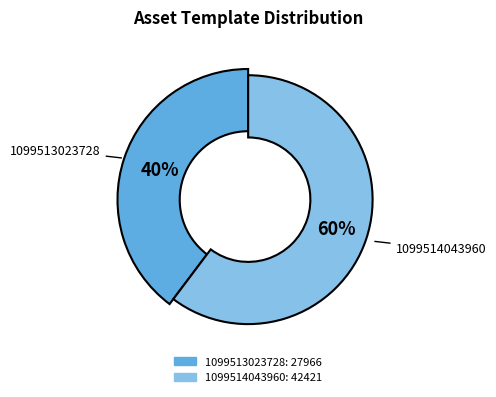

To the nearest percent, what portion does 1099514043960 represent?

60%